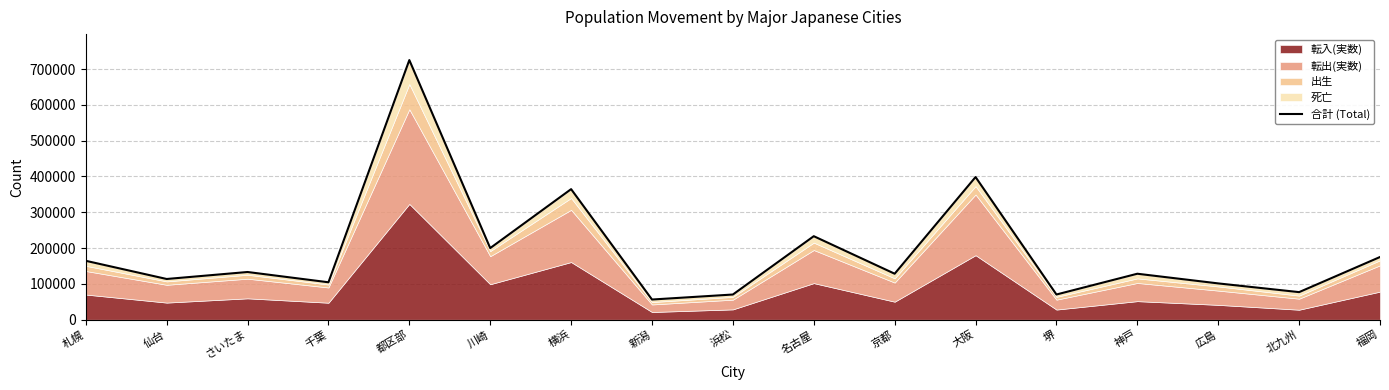

What is the value of the 15th point from the left?

101441